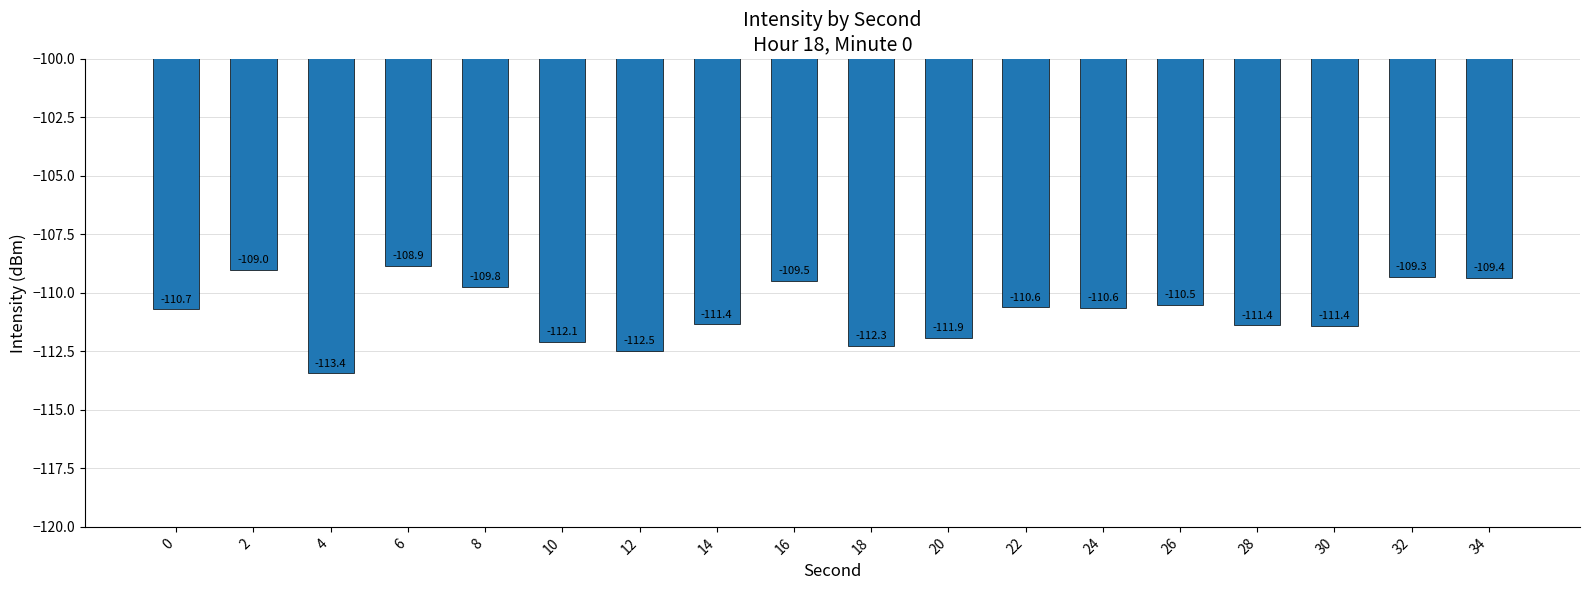

Is it true that the value at 14 is -24.6?

False